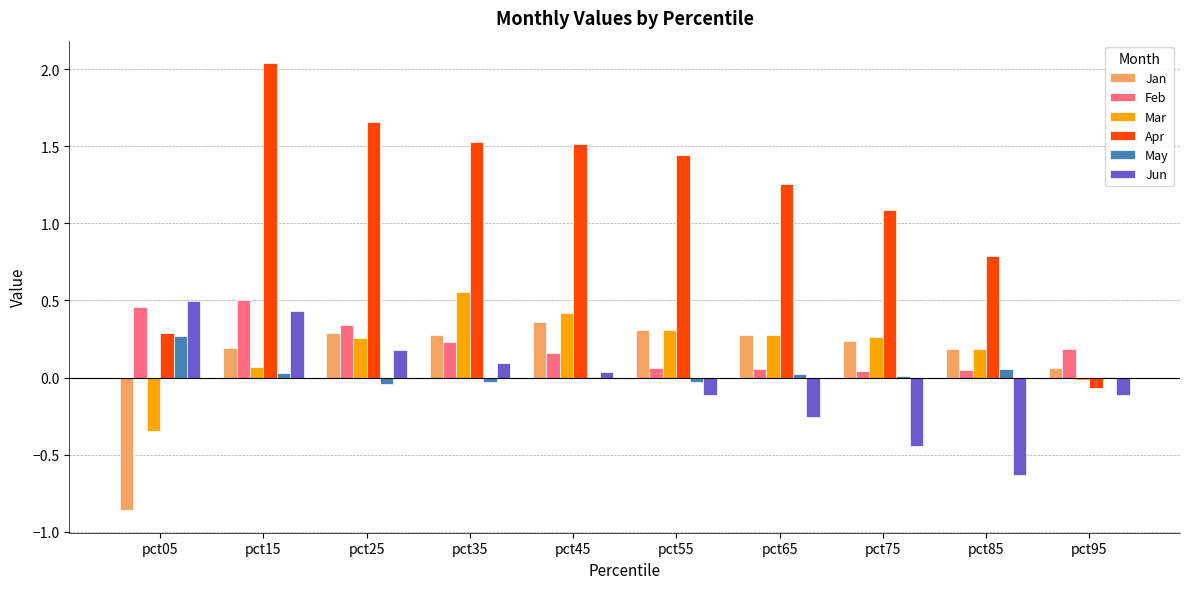

Is the value of Apr at pct75 greater than the value of May at pct45?

Yes